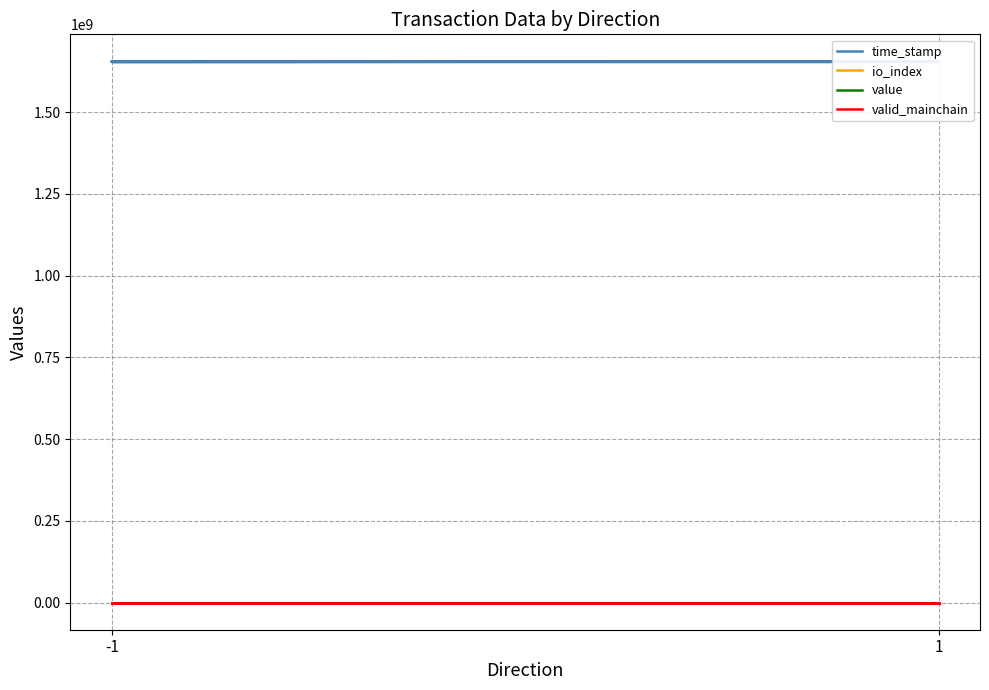

How many lines are shown in the chart?

4